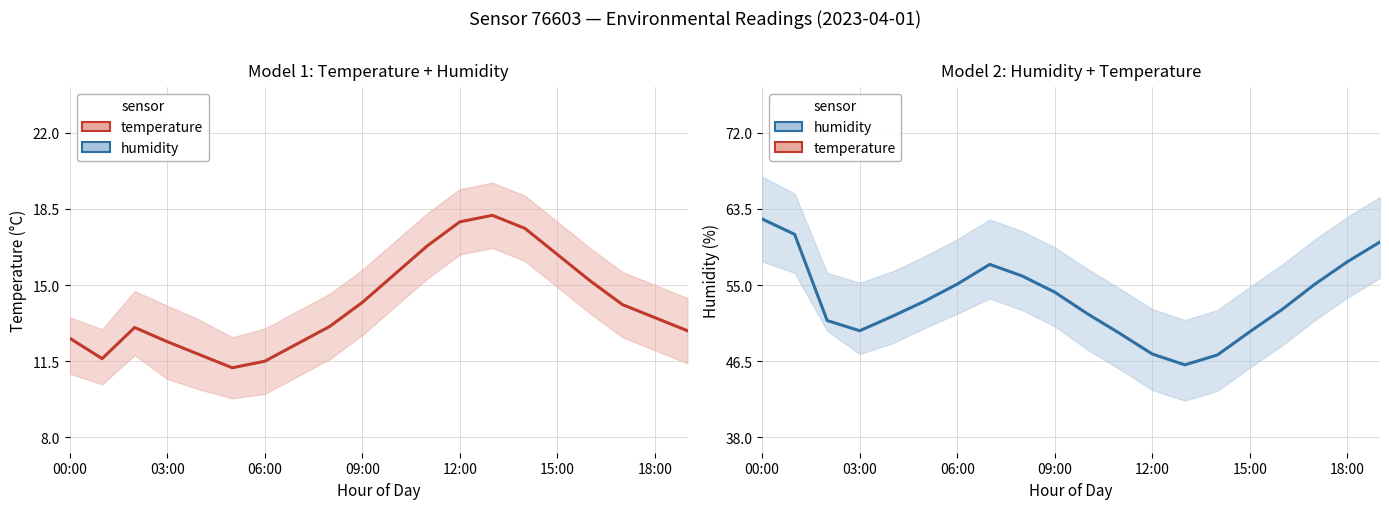

Rank the series at 8 from lowest to highest value.

temperature, humidity